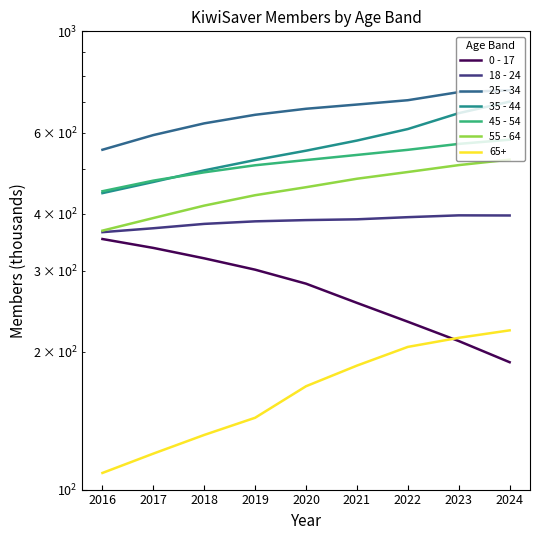

Which series has the widest spread of values?

35 - 44